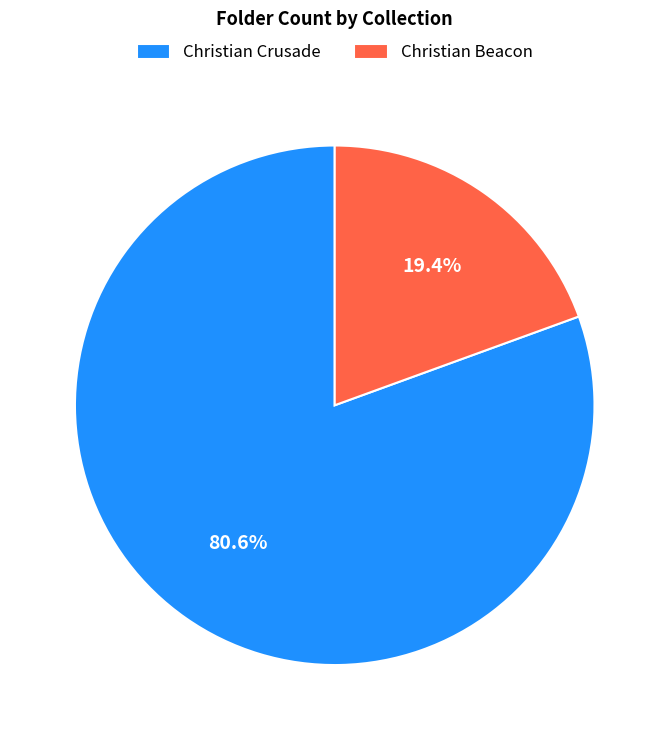

Which category has the biggest portion of the pie?

Christian Crusade